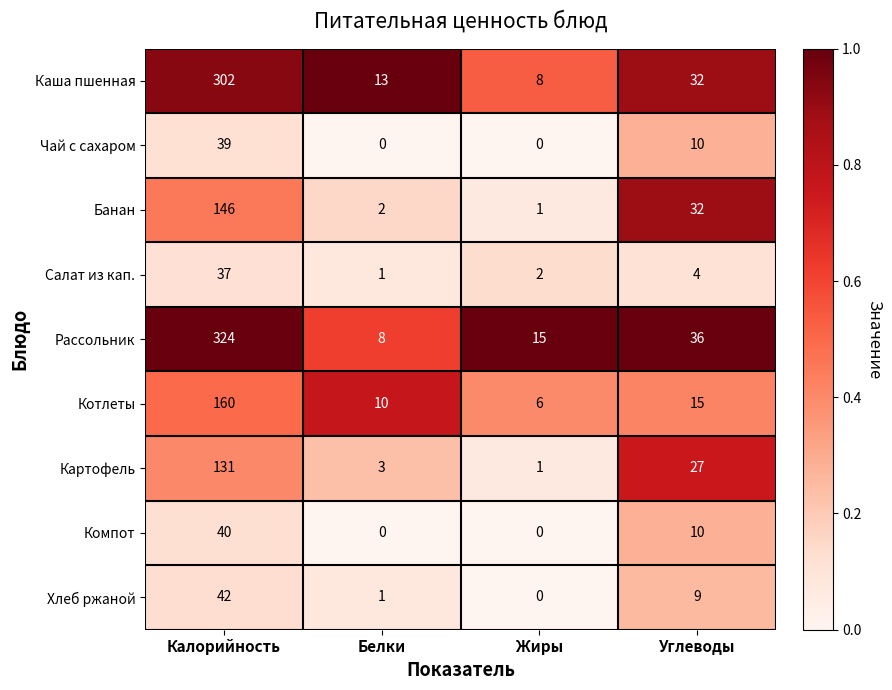

What is the difference between the highest and lowest values at Белки?

13